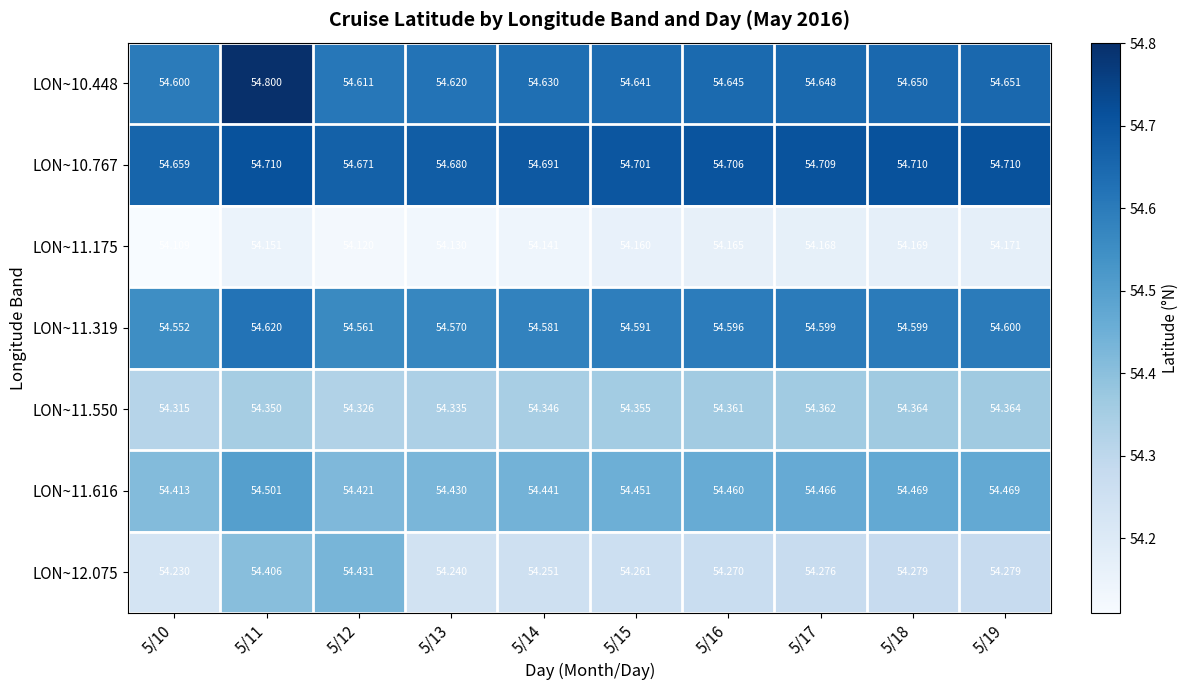

How many categories are shown in the chart?

10